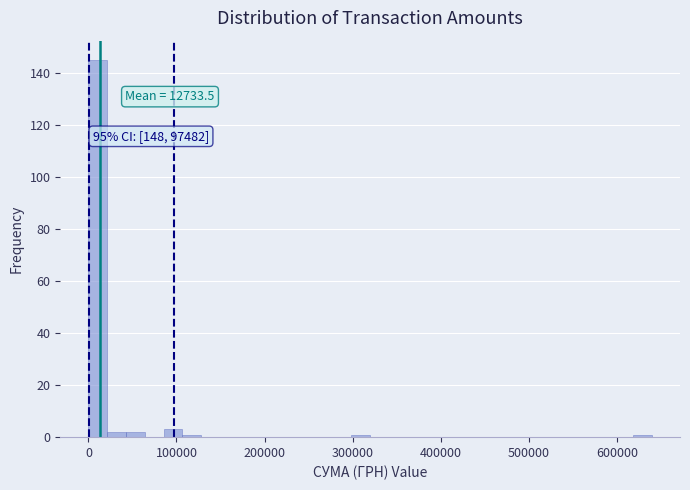

Around what value on the x-axis is the tallest bar? Give the approximate position of its centre, as read against the axis.

10000